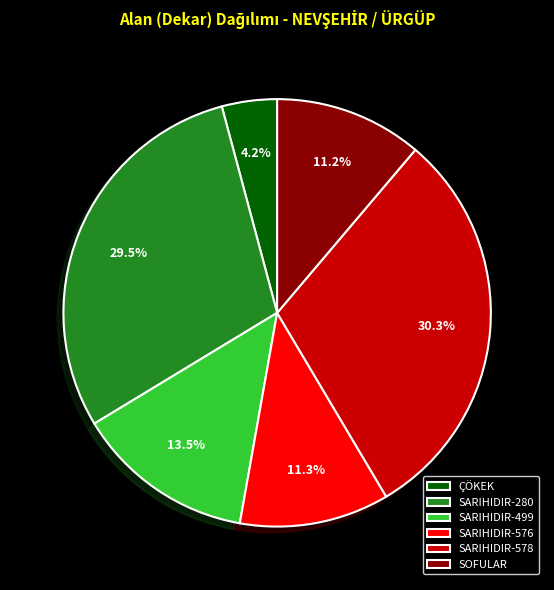

Combined, what portion of the pie is ÇÖKEK and SARIHIDIR-280?

33.7%